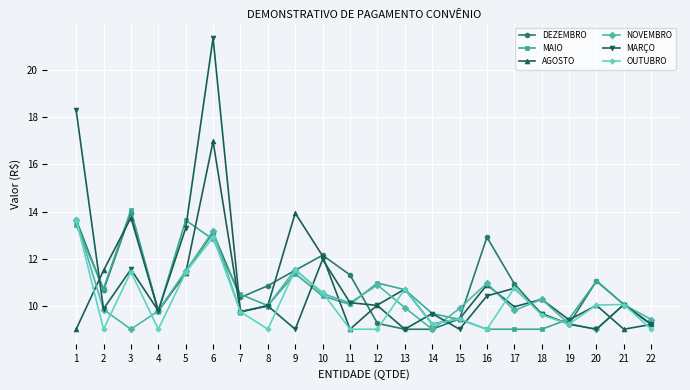

What is the smallest value displayed?

9.0